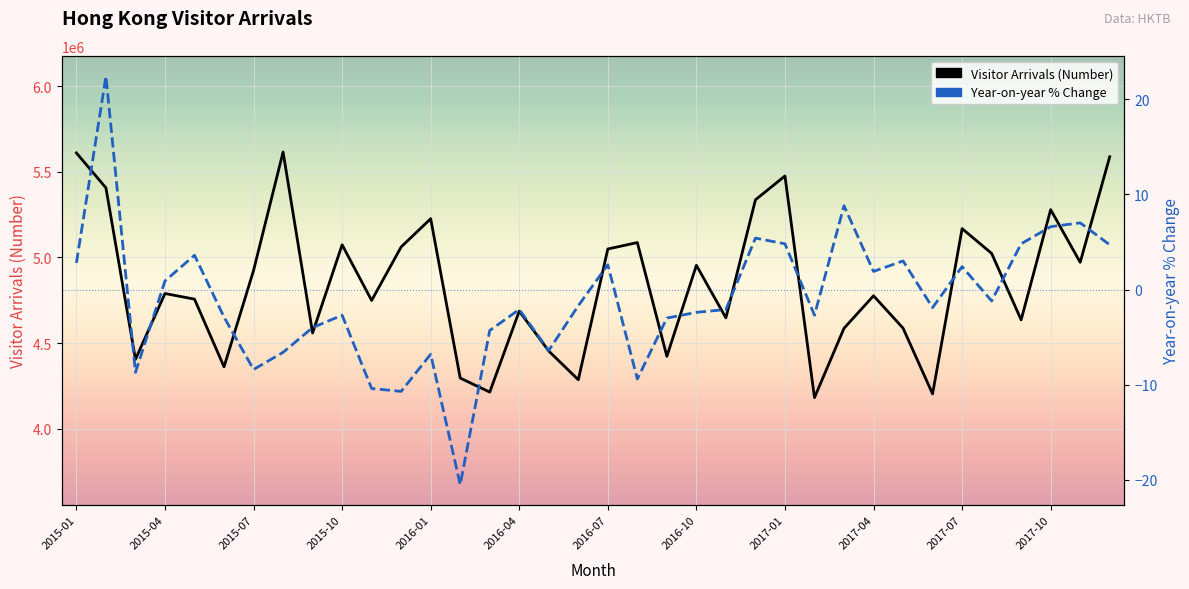

What is the maximum value shown in the chart?

5614852.0